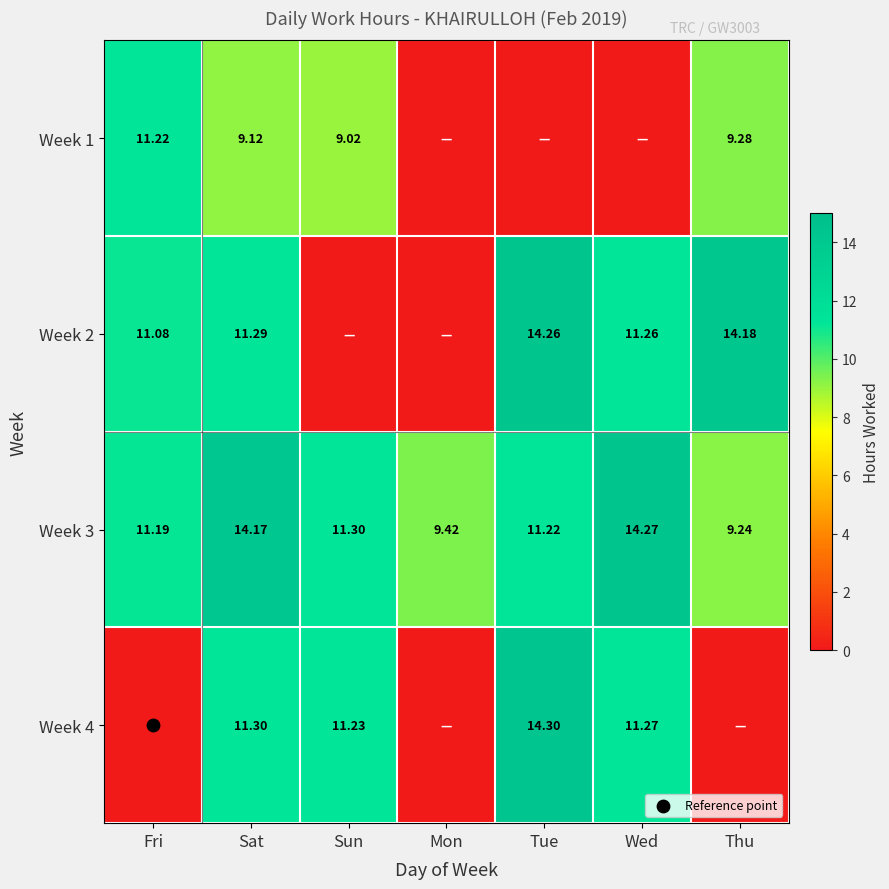

What is the difference between the maximum and minimum values in the Week 3 series?

5.0